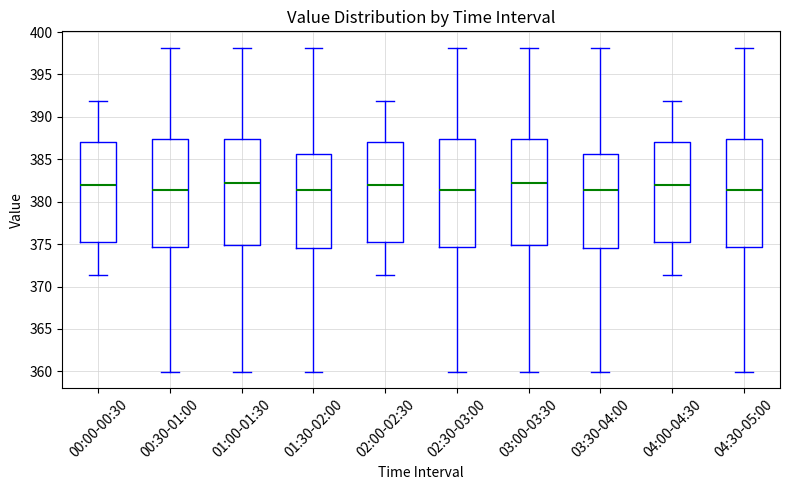

Reading left to right, transcribe this box plot: for each box, give where its median line is, the range the box spans, and where its two whiskers end, as read against the y-axis. The values are not printed on the chart, so give them approximately, as read against the axis.

00:00-00:30: median 382.0, box 375.5 to 387.0, whiskers 371.5 to 392.0
00:30-01:00: median 381.5, box 374.5 to 387.5, whiskers 360.0 to 398.0
01:00-01:30: median 382.5, box 375.0 to 387.5, whiskers 360.0 to 398.0
01:30-02:00: median 381.5, box 374.5 to 385.5, whiskers 360.0 to 398.0
02:00-02:30: median 382.0, box 375.5 to 387.0, whiskers 371.5 to 392.0
02:30-03:00: median 381.5, box 374.5 to 387.5, whiskers 360.0 to 398.0
03:00-03:30: median 382.5, box 375.0 to 387.5, whiskers 360.0 to 398.0
03:30-04:00: median 381.5, box 374.5 to 385.5, whiskers 360.0 to 398.0
04:00-04:30: median 382.0, box 375.5 to 387.0, whiskers 371.5 to 392.0
04:30-05:00: median 381.5, box 374.5 to 387.5, whiskers 360.0 to 398.0